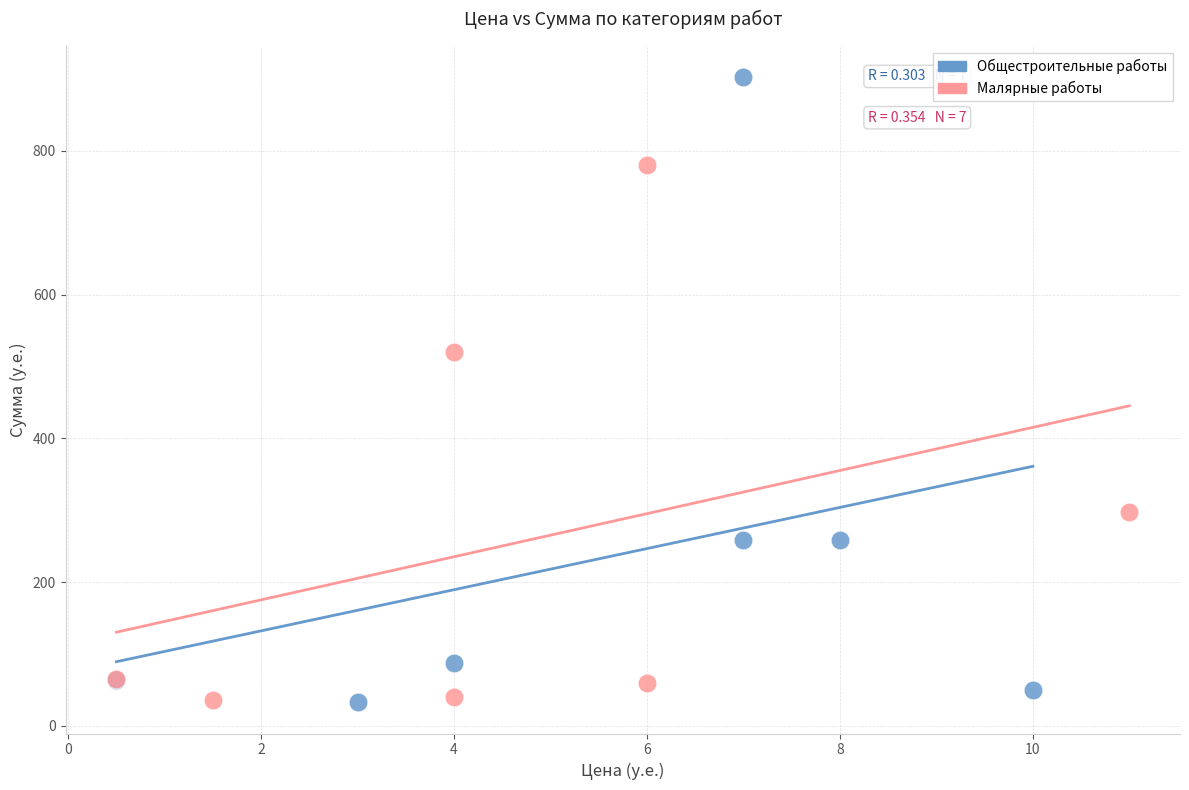

Which series contains the highest Y value?

Общестроительные работы